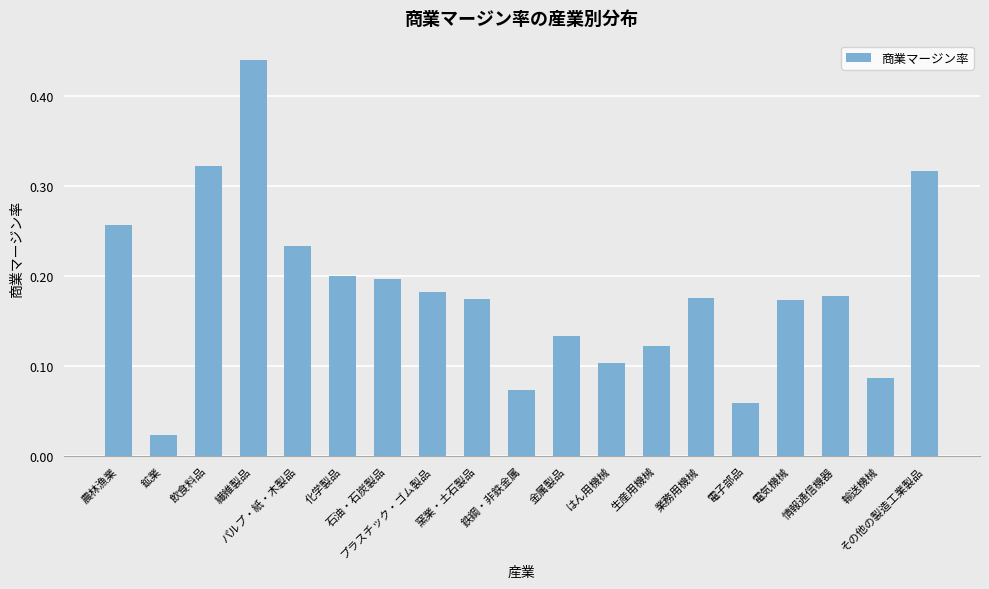

What is the sum of all values?

3.4